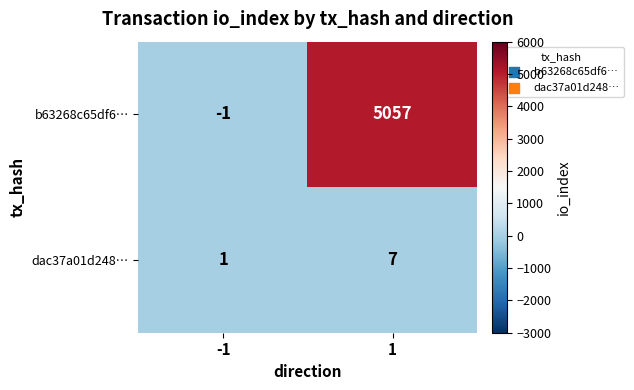

What is the sum of the dac37a01d248… values at 1 and -1?

8